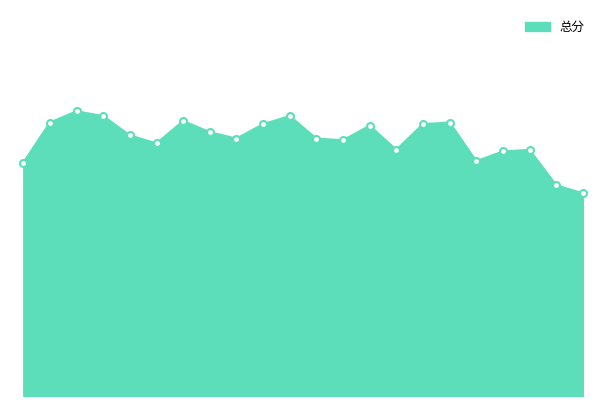

Does the chart display data point markers on the line(s)?

No